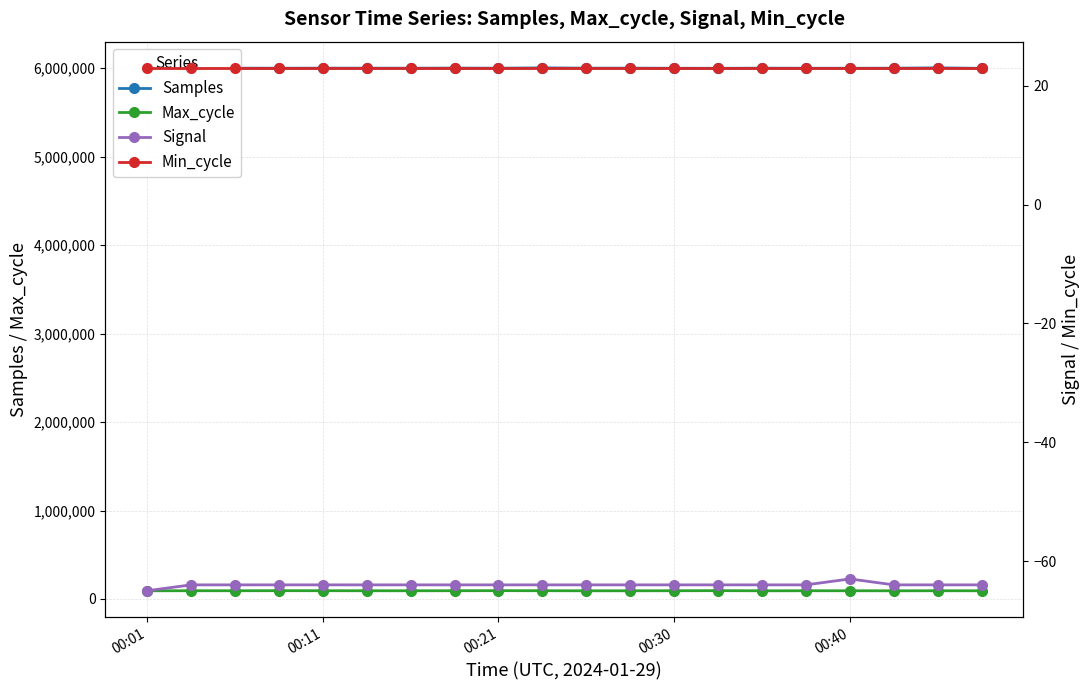

Where is the first local maximum for Max_cycle?

00:11